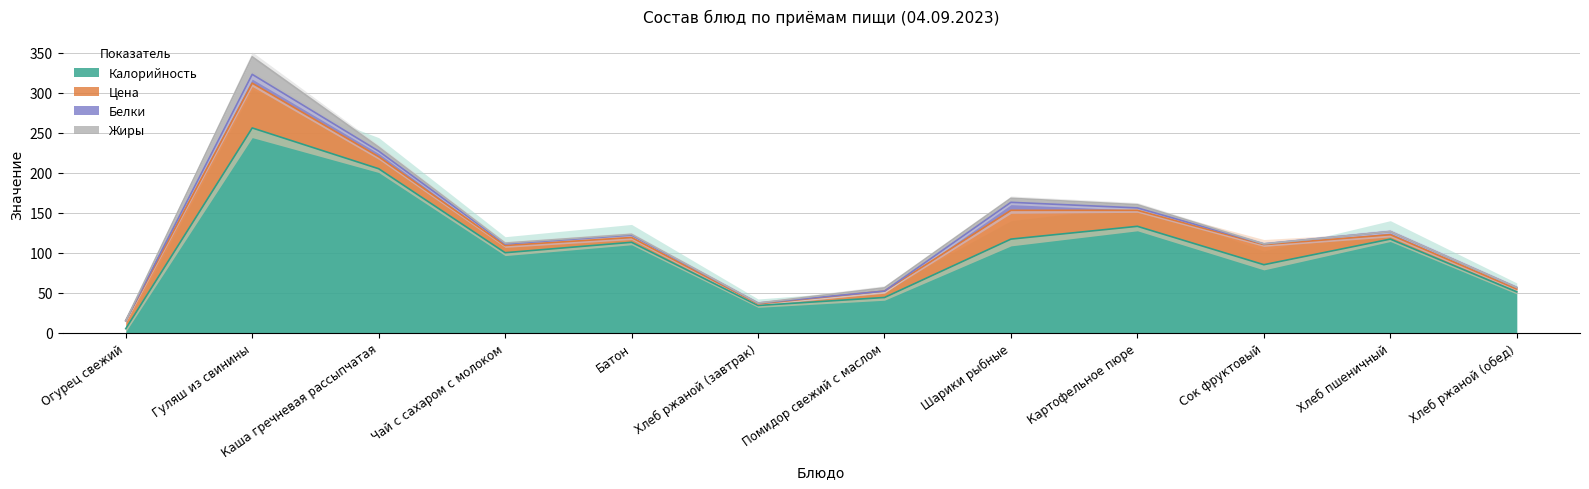

Which has a higher value, Хлеб ржаной (завтрак) or Чай с сахаром с молоком?

Чай с сахаром с молоком